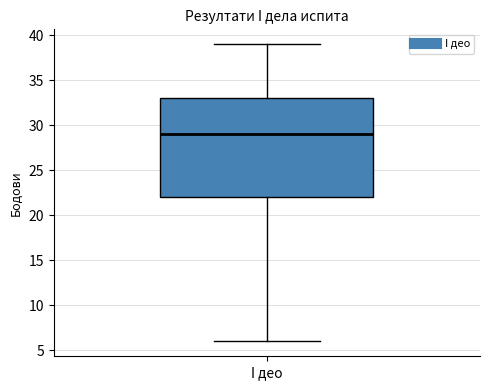

Transcribe this box plot: give where the median line is, the range the box spans, and where the two whiskers end, as read against the y-axis. The values are not printed on the chart, so give them approximately, as read against the axis.

median 29, box 22 to 33, whiskers 6 to 39